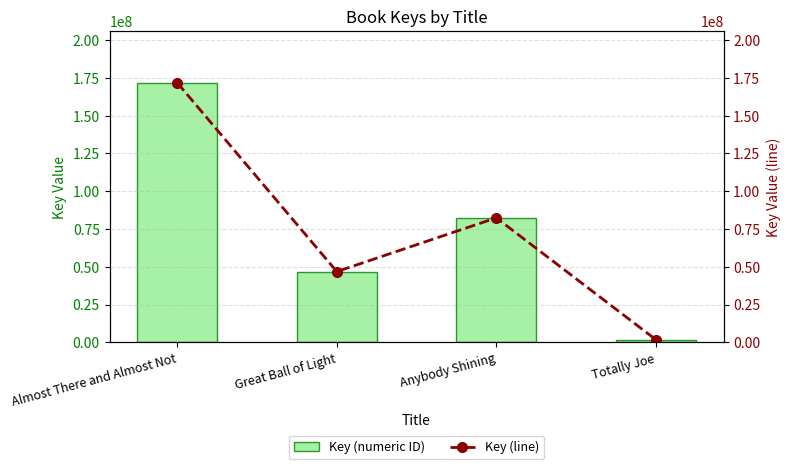

Read the Key (line) value at Almost There and Almost Not, to the nearest 50.

171714850